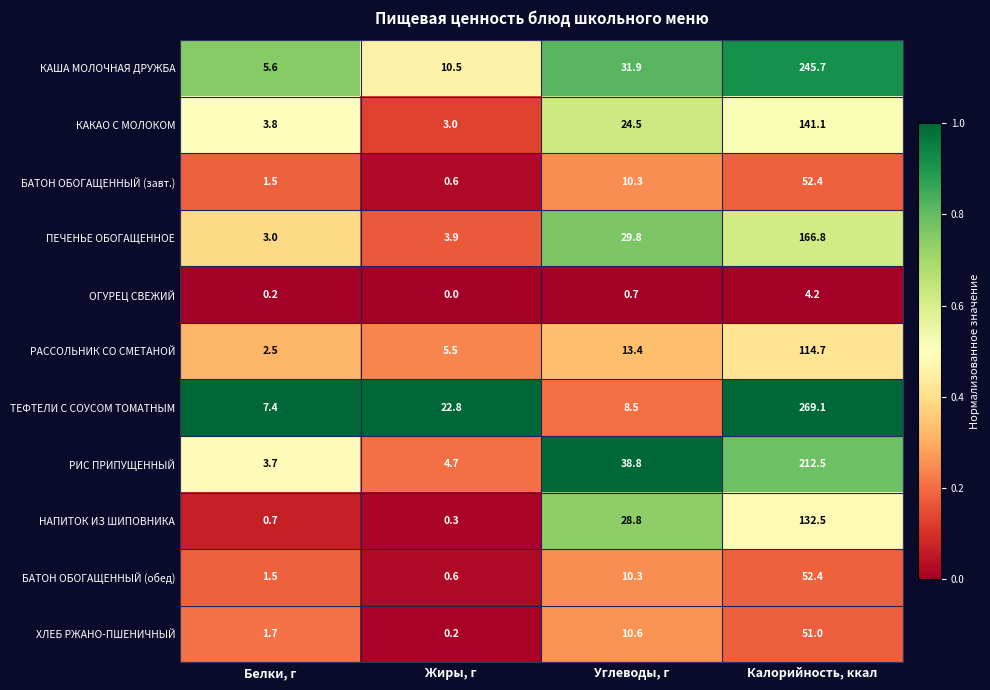

List the labels in order of РАССОЛЬНИК СО СМЕТАНОЙ value, largest first.

Калорийность, ккал, Углеводы, г, Жиры, г, Белки, г